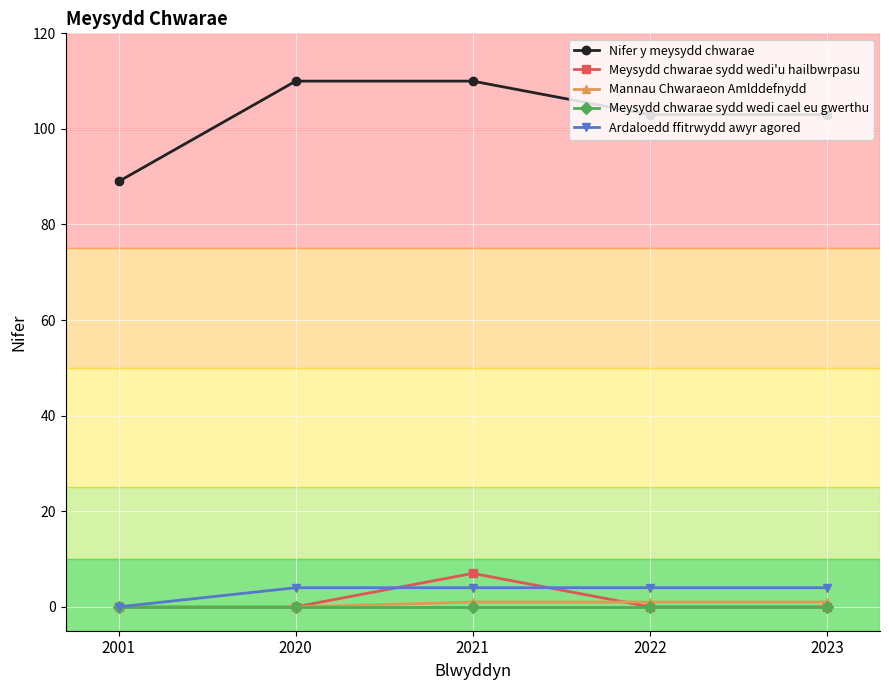

What is the sum of the Mannau Chwaraeon Amlddefnydd values at 2021 and 2022?

2